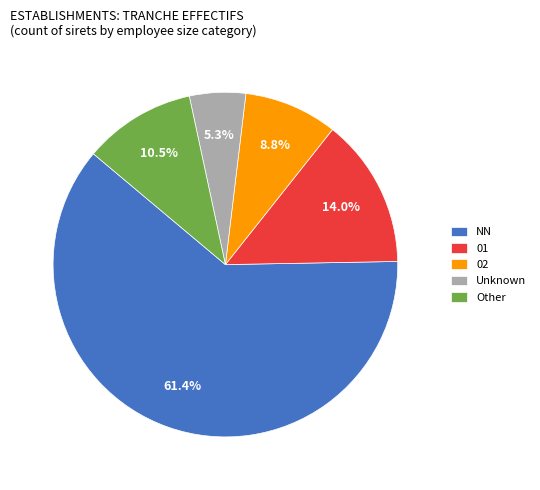

How many segments does this pie chart have?

5